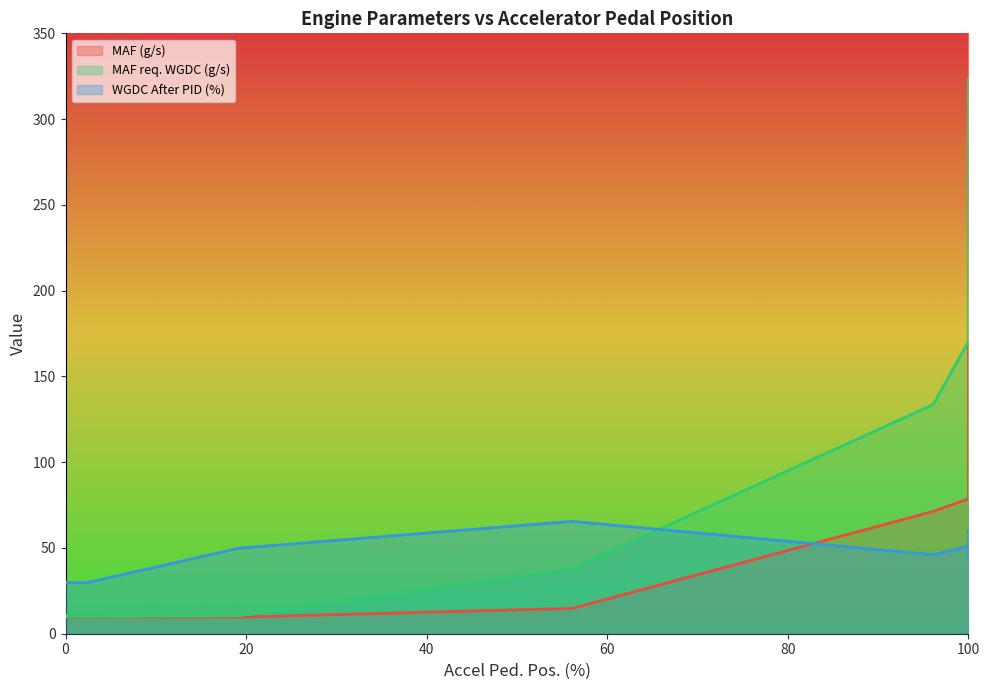

True or false: MAF req. WGDC (g/s) and MAF (g/s) intersect in this chart.

False